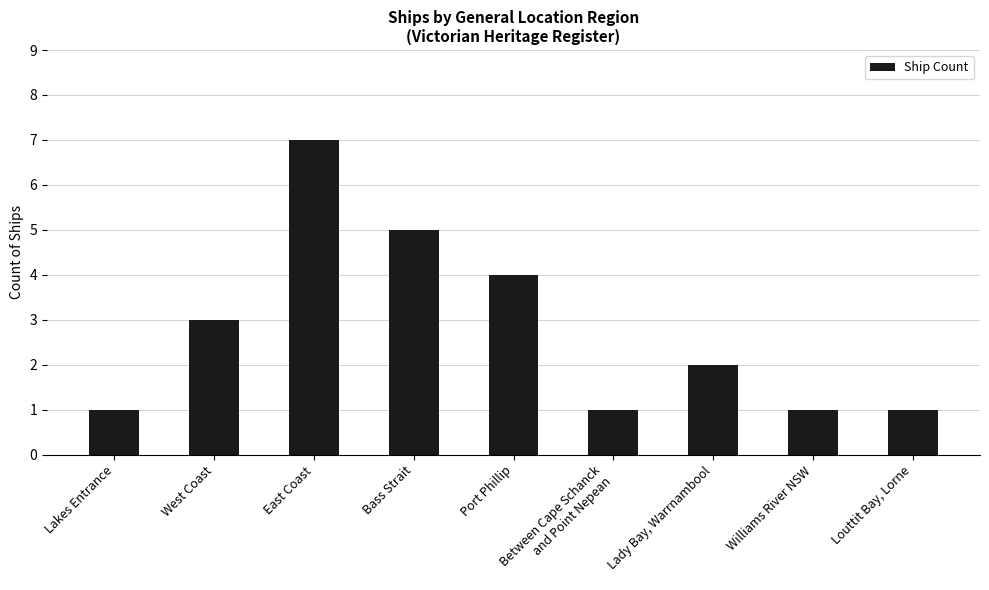

The chart shows a value of 7 at East Coast. True or false?

True